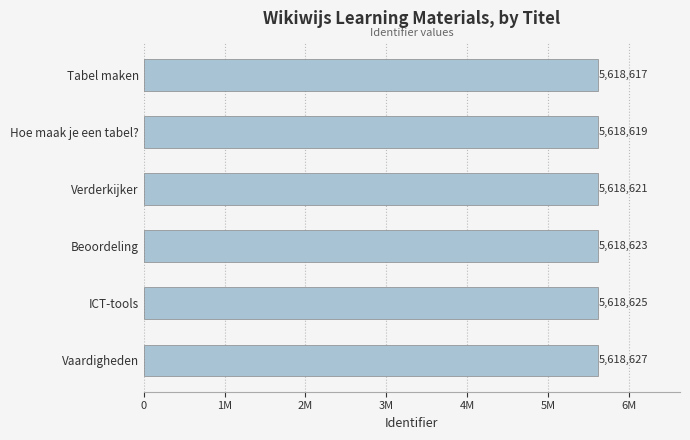

Are the bars horizontal?

Yes